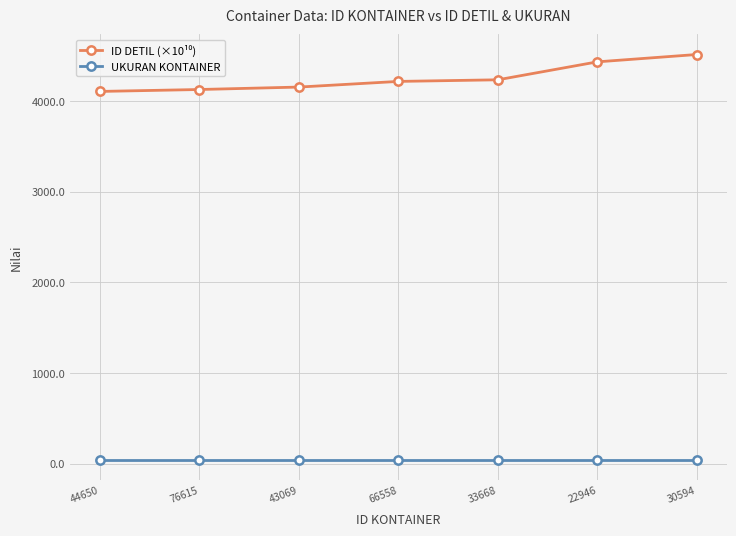

What is the greatest value displayed?

4515.1